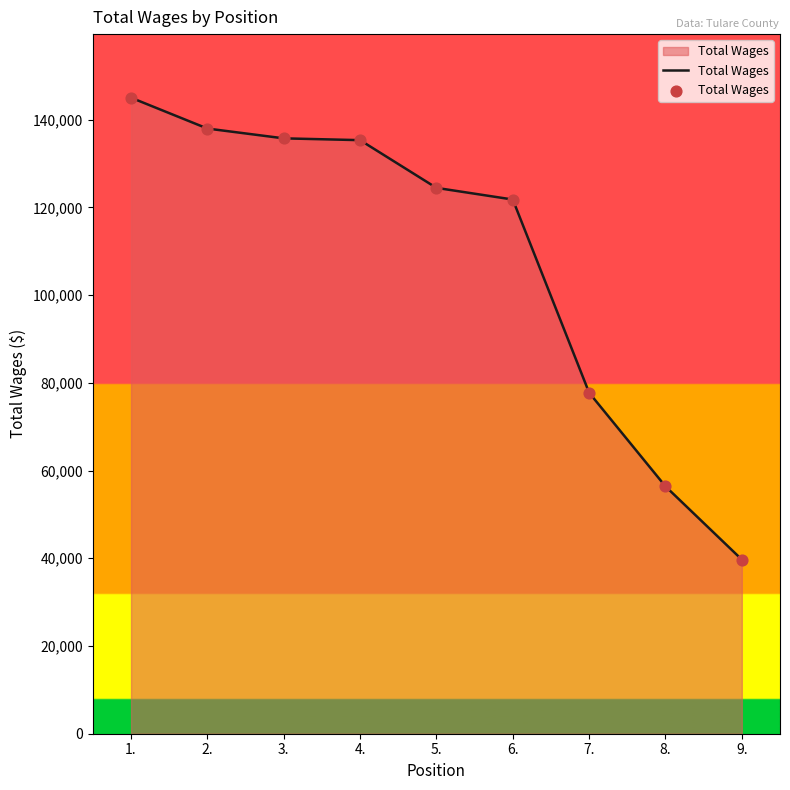

What is the change in value from 1. to 3.?

-9264